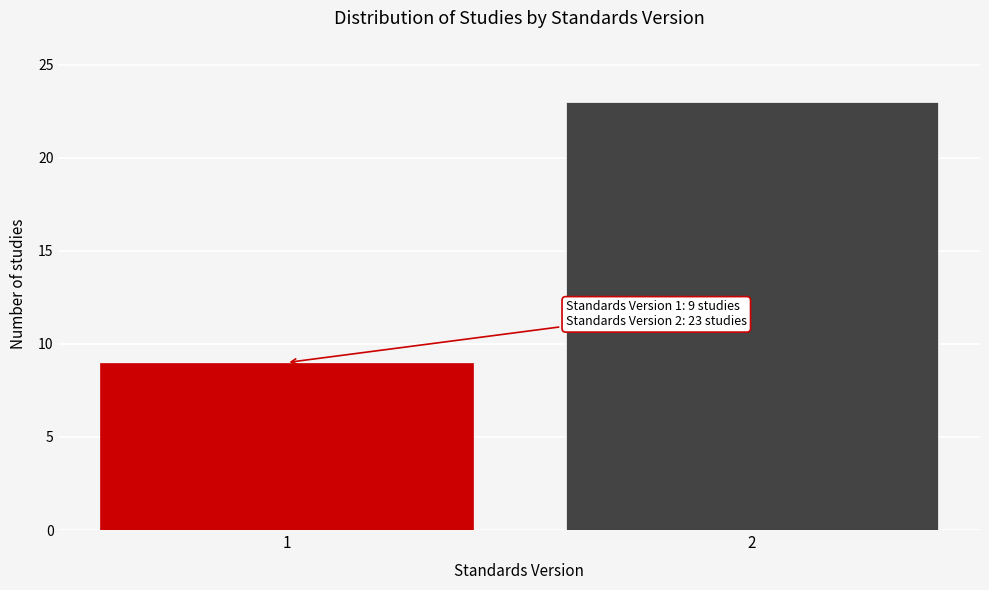

Reading right to left, list all the values displayed in this chart.

2=23	1=9